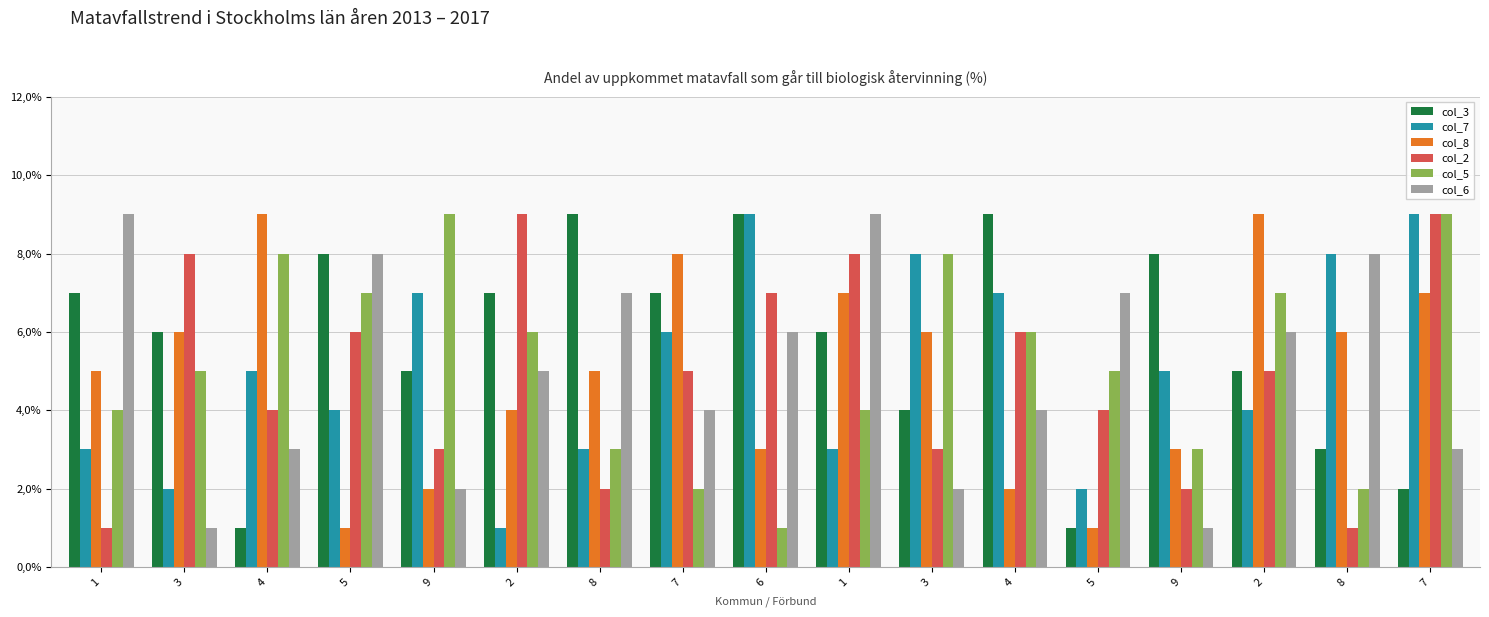

What is the label of the 15th bar from the left?

2